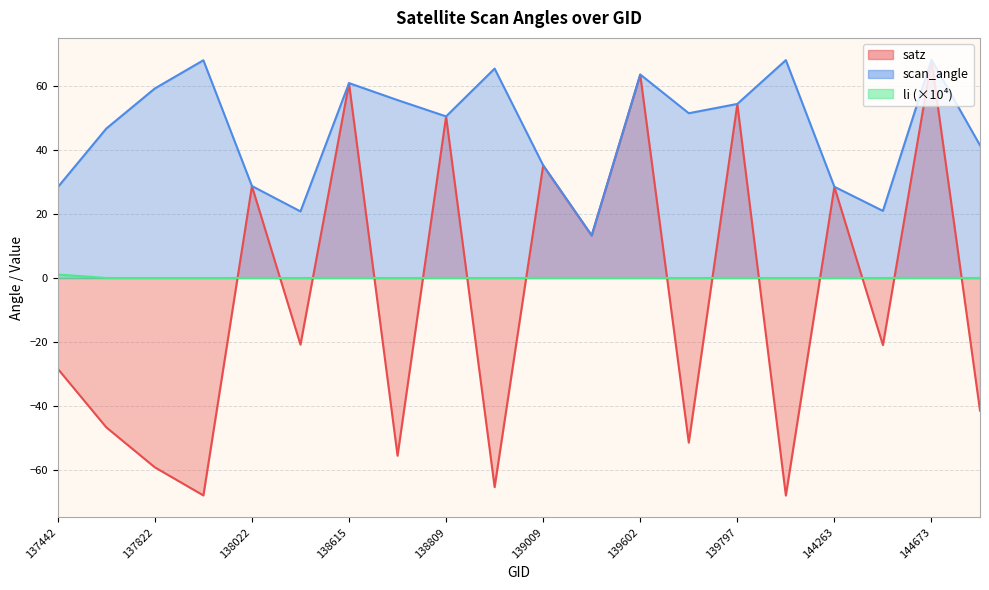

Where is li nearest to the value 0?

137631